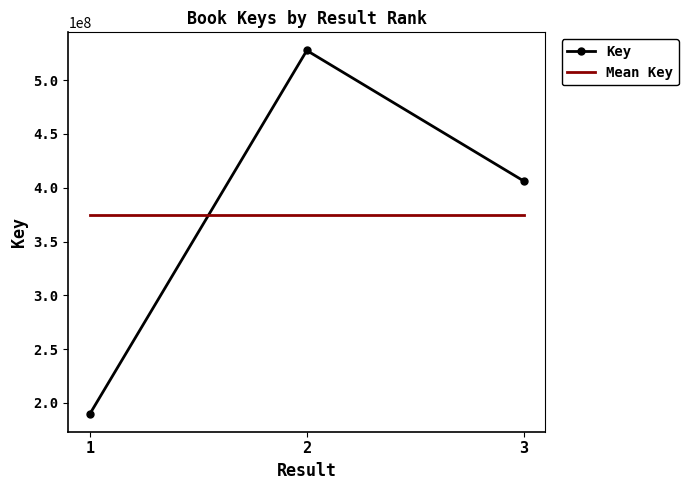

Count the number of data series in this chart.

2